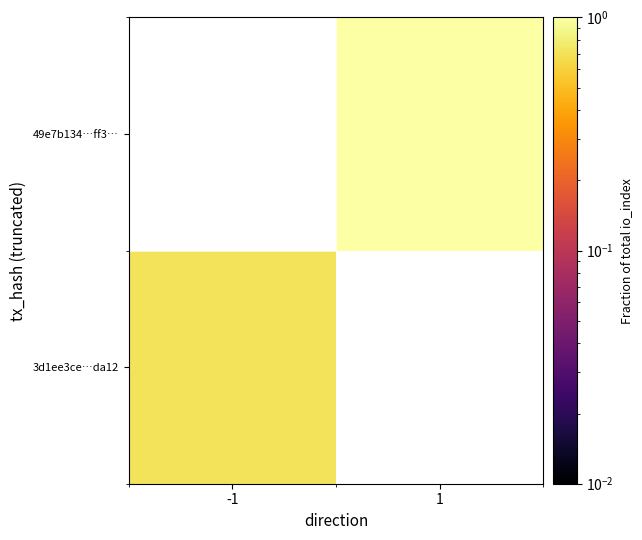

At which label does 3d1ee3ce…da12 reach its peak?

-1